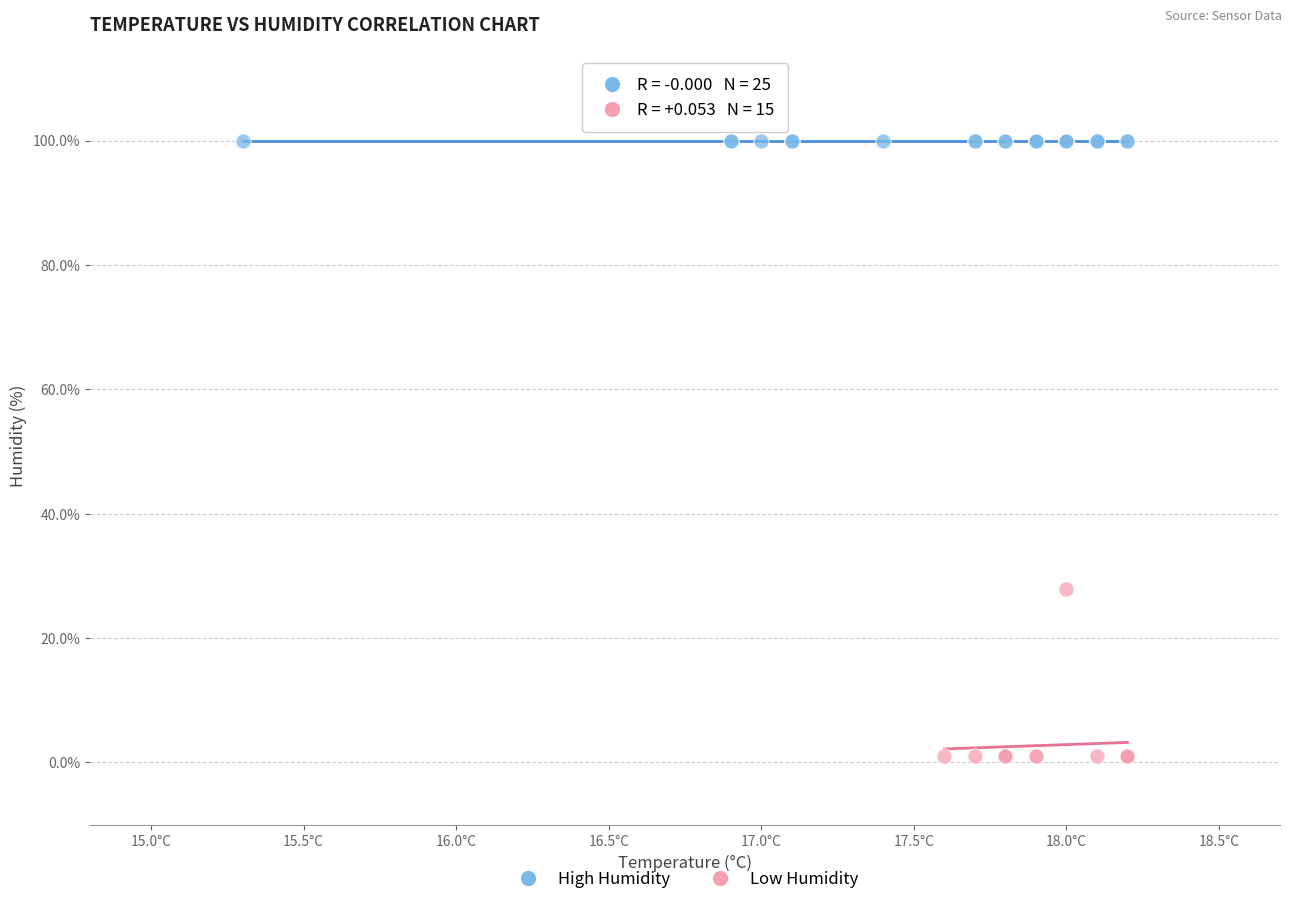

Which series contains the highest Y value?

High Humidity